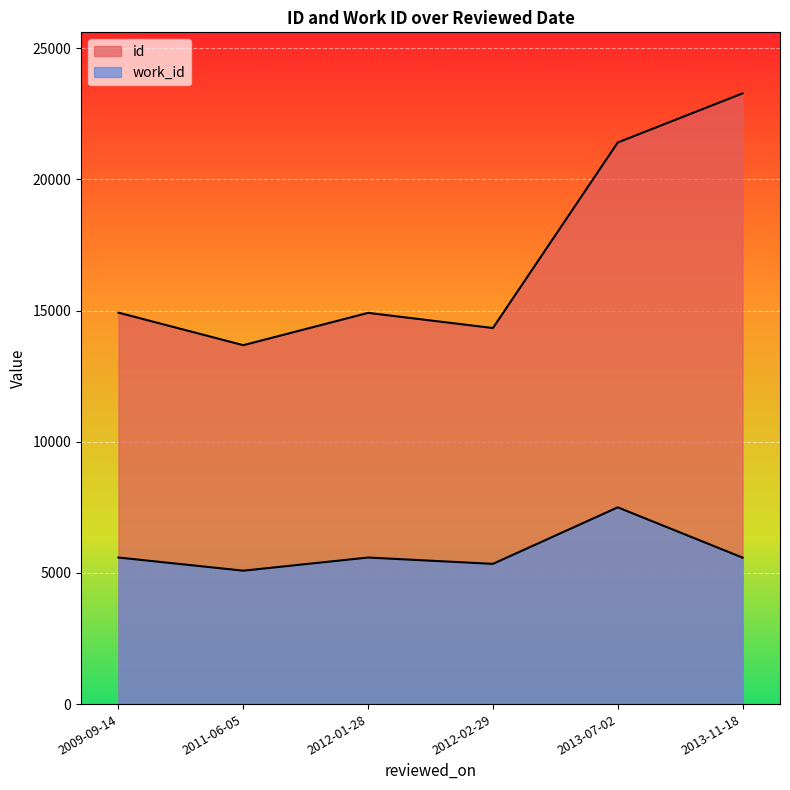

How many lines are shown in the chart?

2